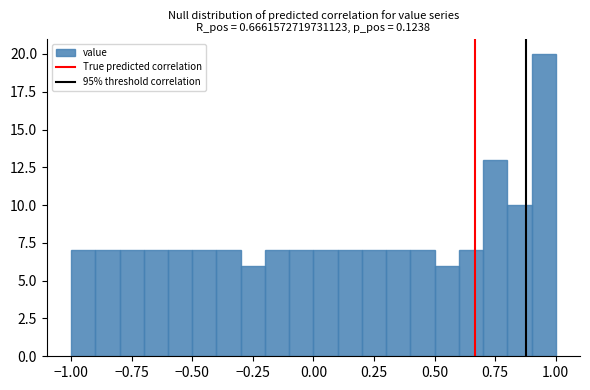

Around what value on the x-axis is the tallest bar? Give the approximate position of its centre, as read against the axis.

0.95